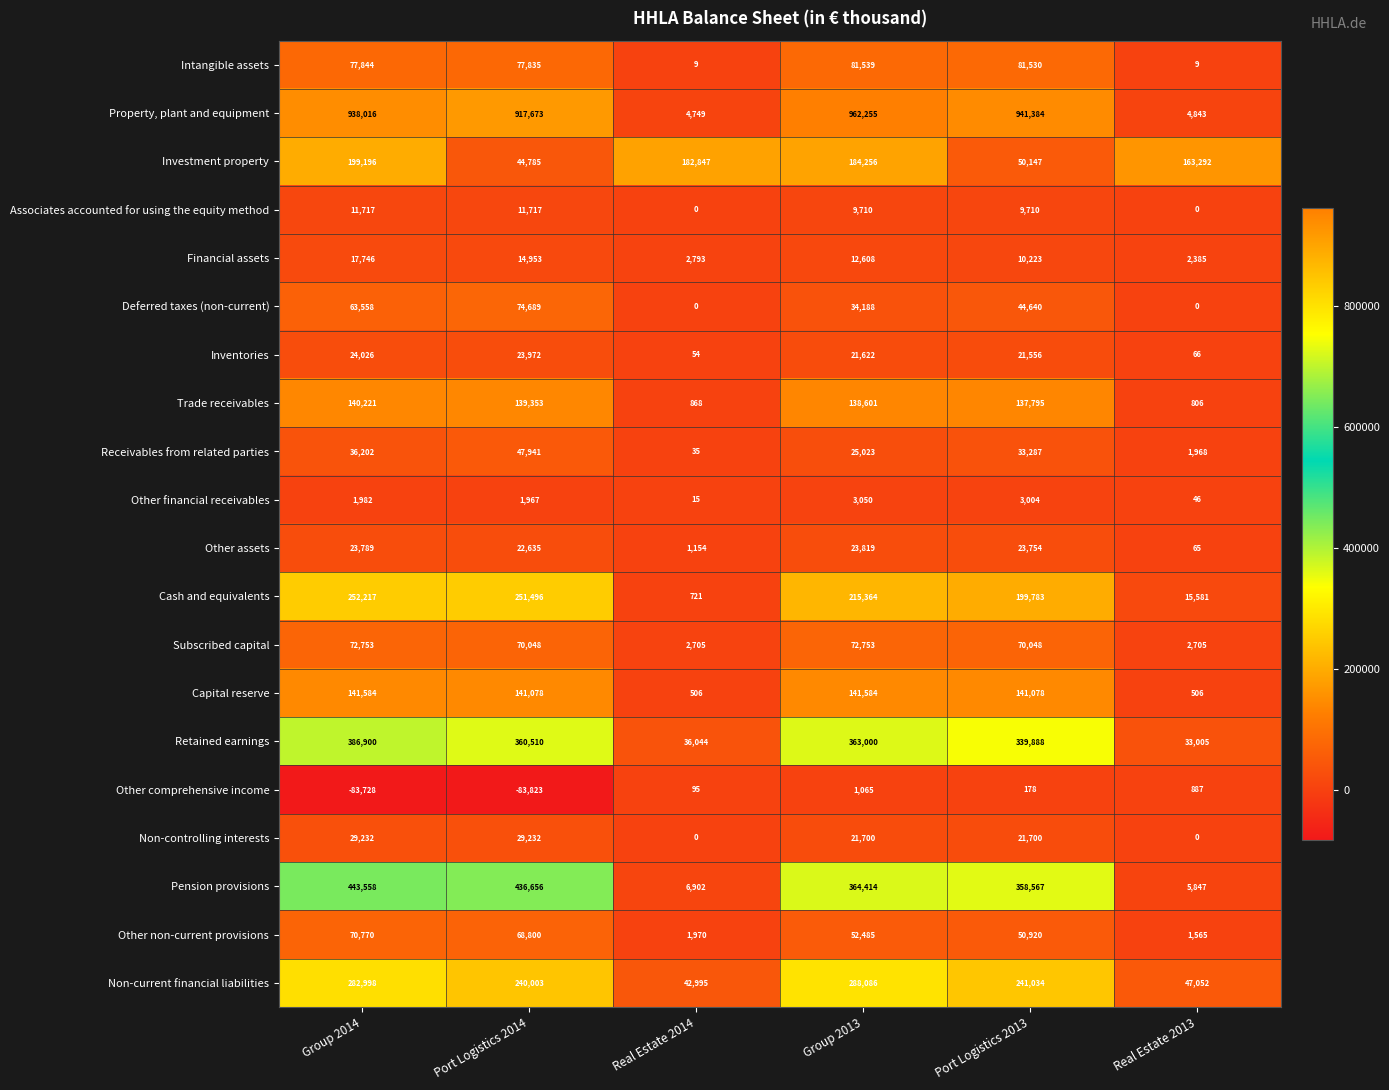

The value of Inventories at Real Estate 2014 is 54. True or false?

True